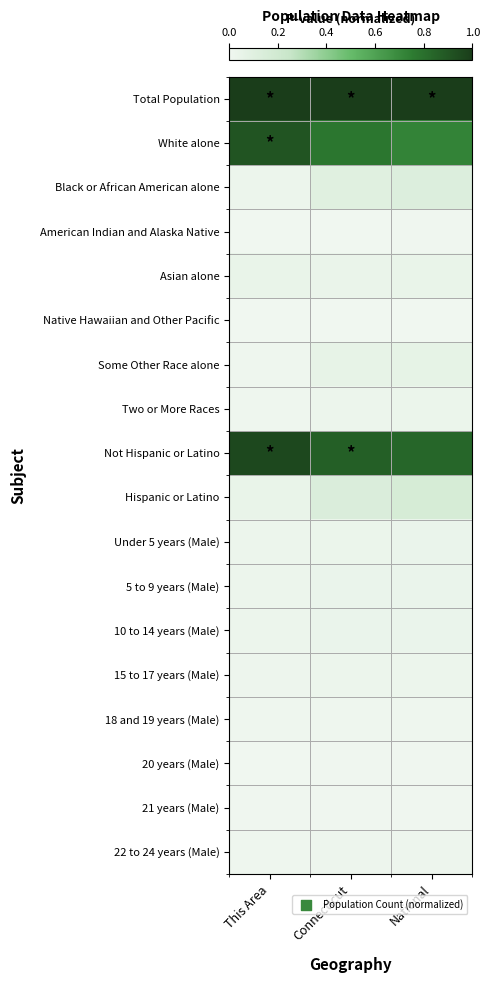

How many distinct data groups are displayed?

18